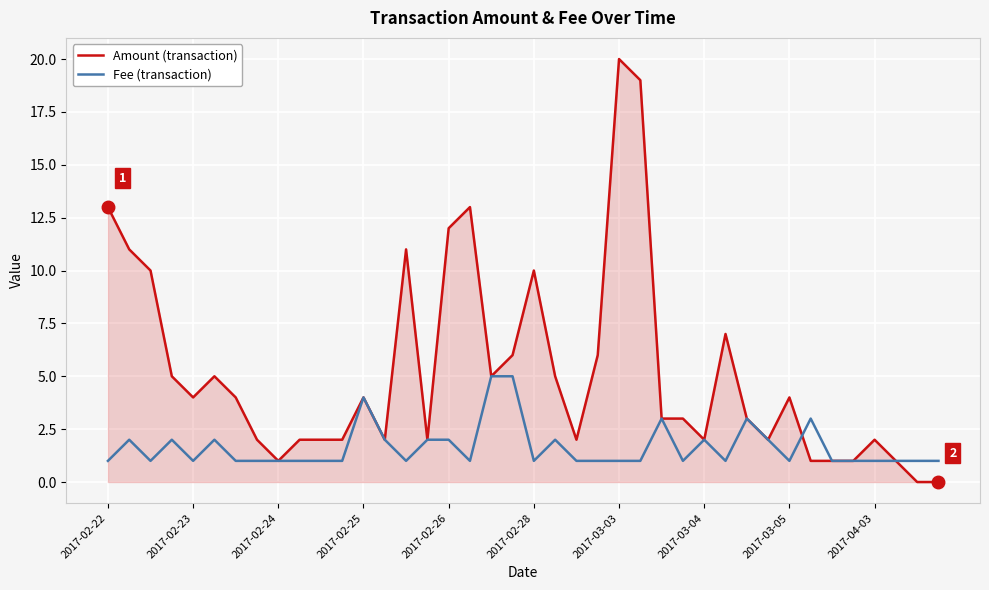

Is this an area chart (filled region under the line)?

Yes